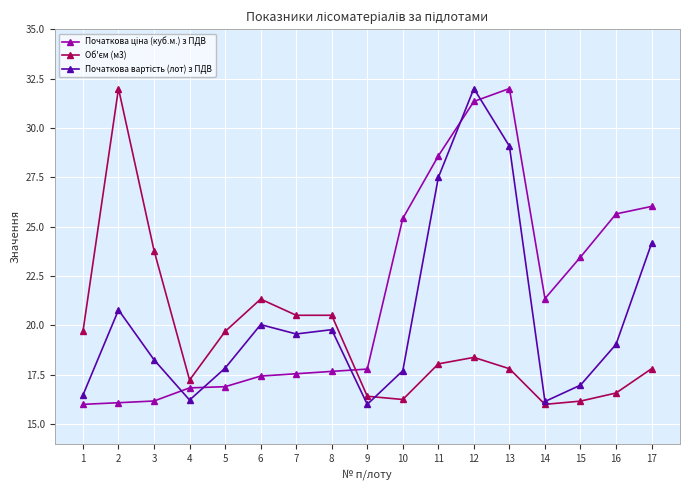

What is the spread (max minus min) of values at 2?

15.9